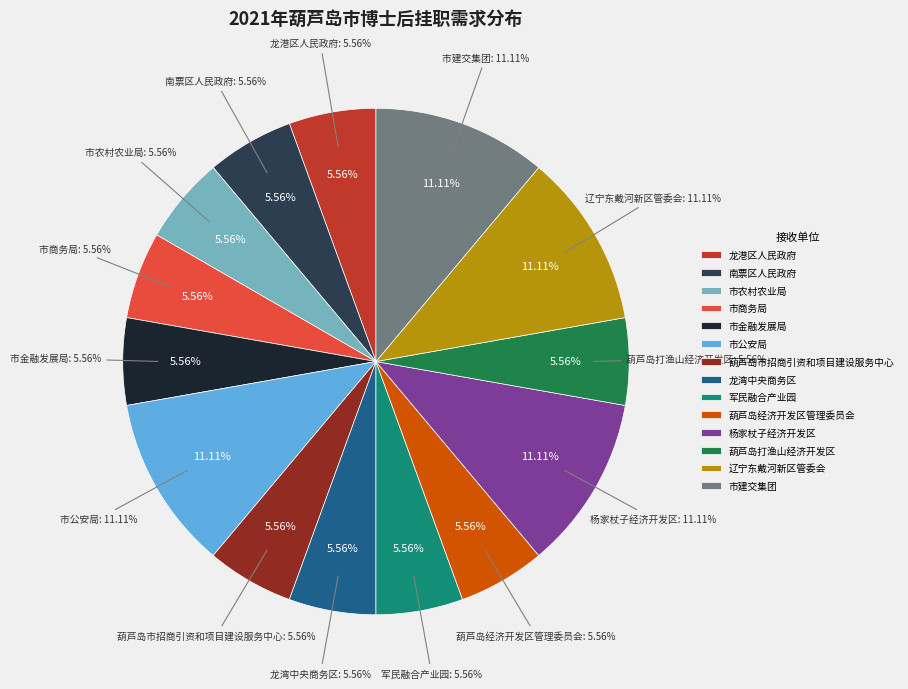

What is the change in value from 市金融发展局 to 辽宁东戴河新区管委会?

+1